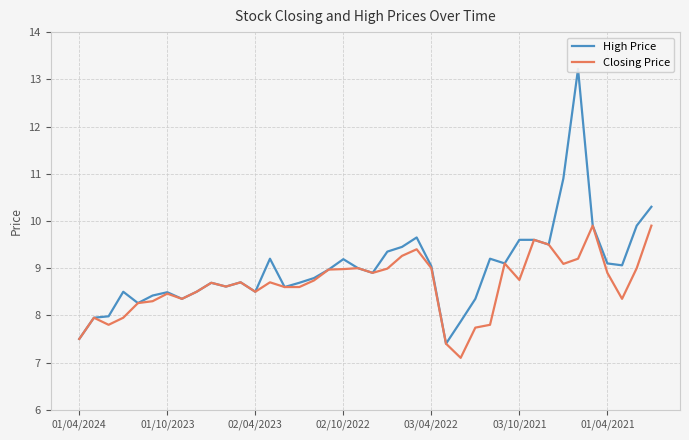

Reading left to right, list all the values displayed in this chart.

High Price: 7.5	8.0	8.0	8.5	8.3	8.4	8.5	8.3	8.5	8.7	8.6	8.7	8.5	9.2	8.6	8.7	8.8	9.0	9.2	9.0	8.9	9.3	9.4	9.7	9.0	7.4	7.9	8.3	9.2	9.1	9.6	9.6	9.5	10.9	13.2	9.9	9.1	9.1	9.9	10.3
Closing Price: 7.5	8.0	7.8	8.0	8.3	8.3	8.5	8.3	8.5	8.7	8.6	8.7	8.5	8.7	8.6	8.6	8.7	9.0	9.0	9.0	8.9	9.0	9.3	9.4	9.0	7.4	7.1	7.7	7.8	9.1	8.8	9.6	9.5	9.1	9.2	9.9	8.9	8.3	9.0	9.9